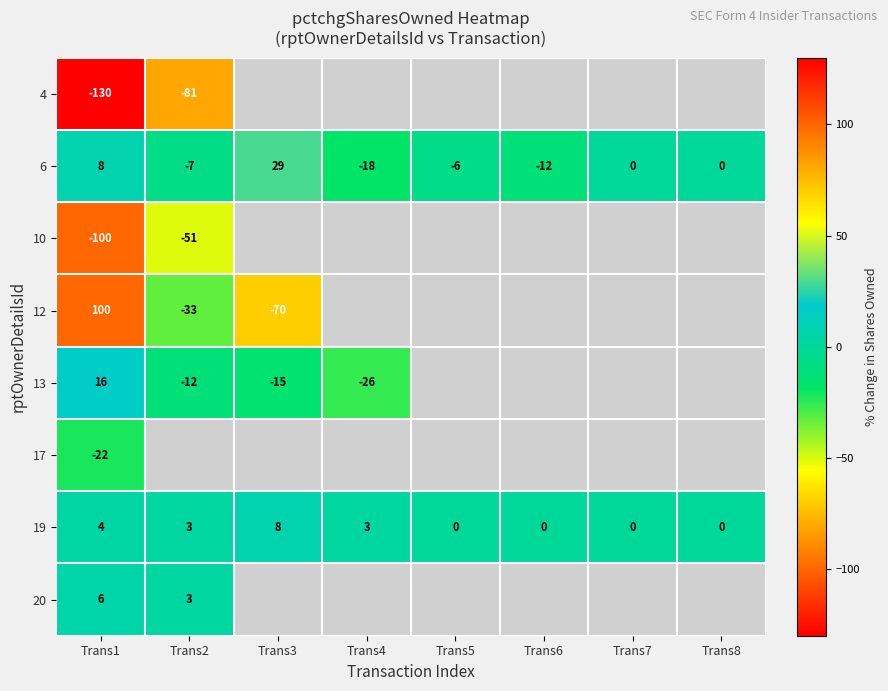

What is the maximum value shown in the chart?

100